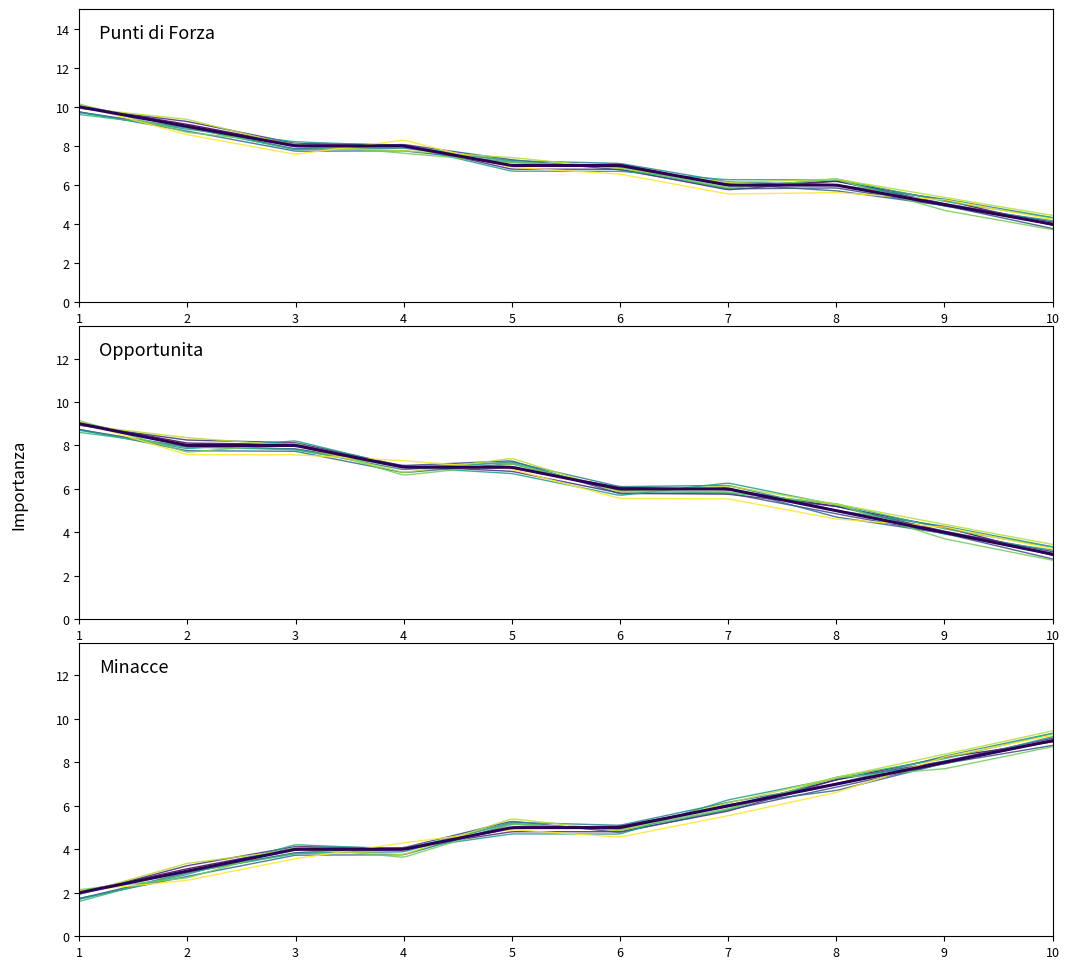

True or false: Opportunita has a value of 6 at 7.

True